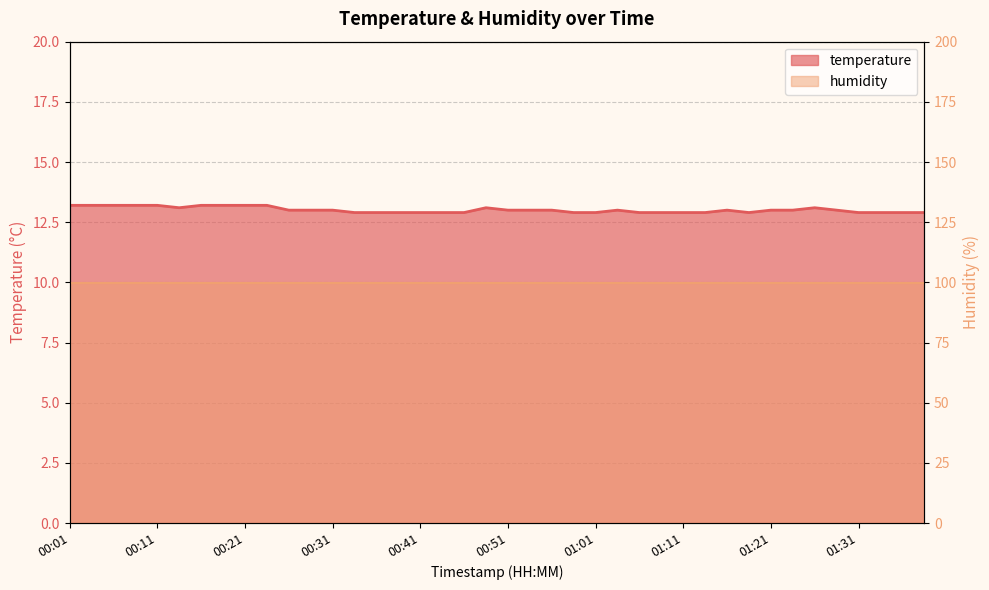

What is the greatest value displayed?

13.2